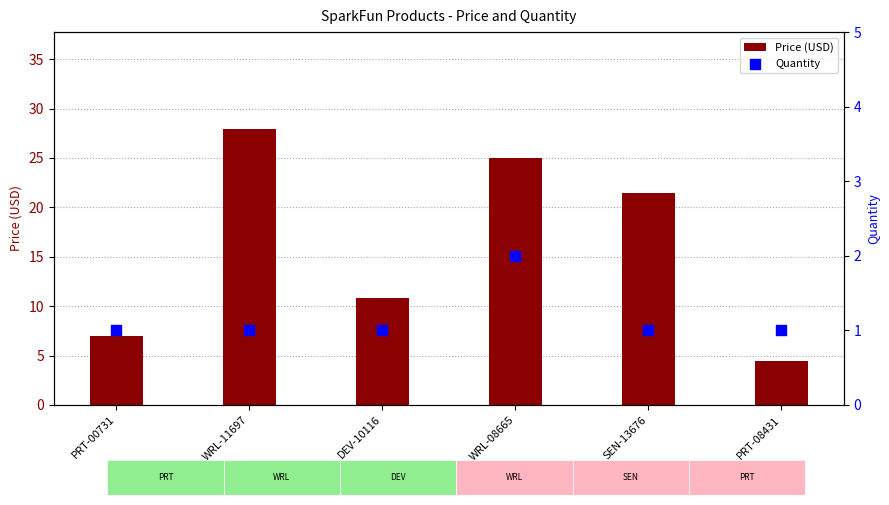

Is the value of Price (USD) at PRT-08431 greater than the value of Quantity at PRT-00731?

Yes